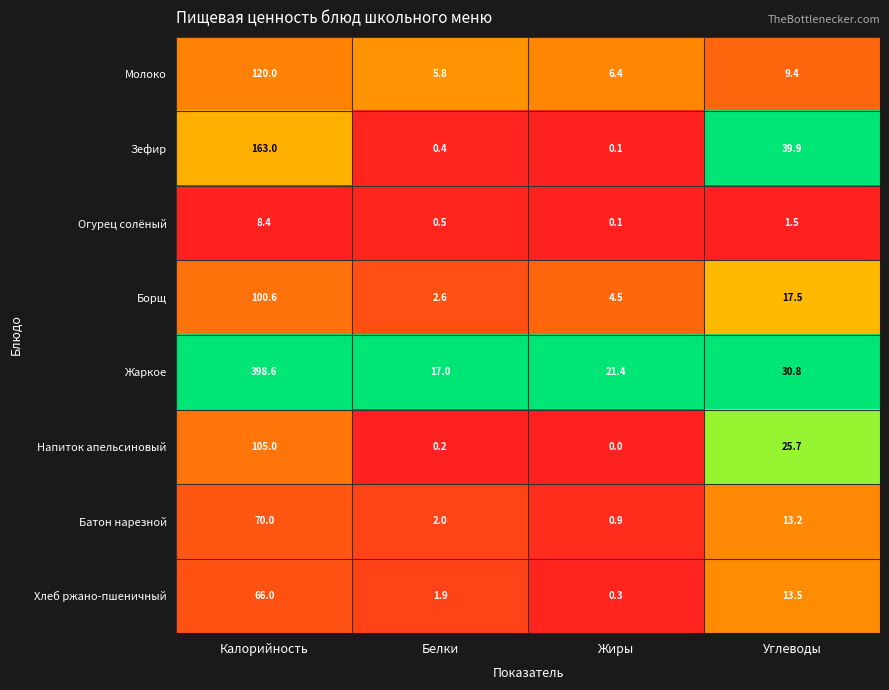

What is the difference between the maximum and minimum values in the Напиток апельсиновый series?

105.0